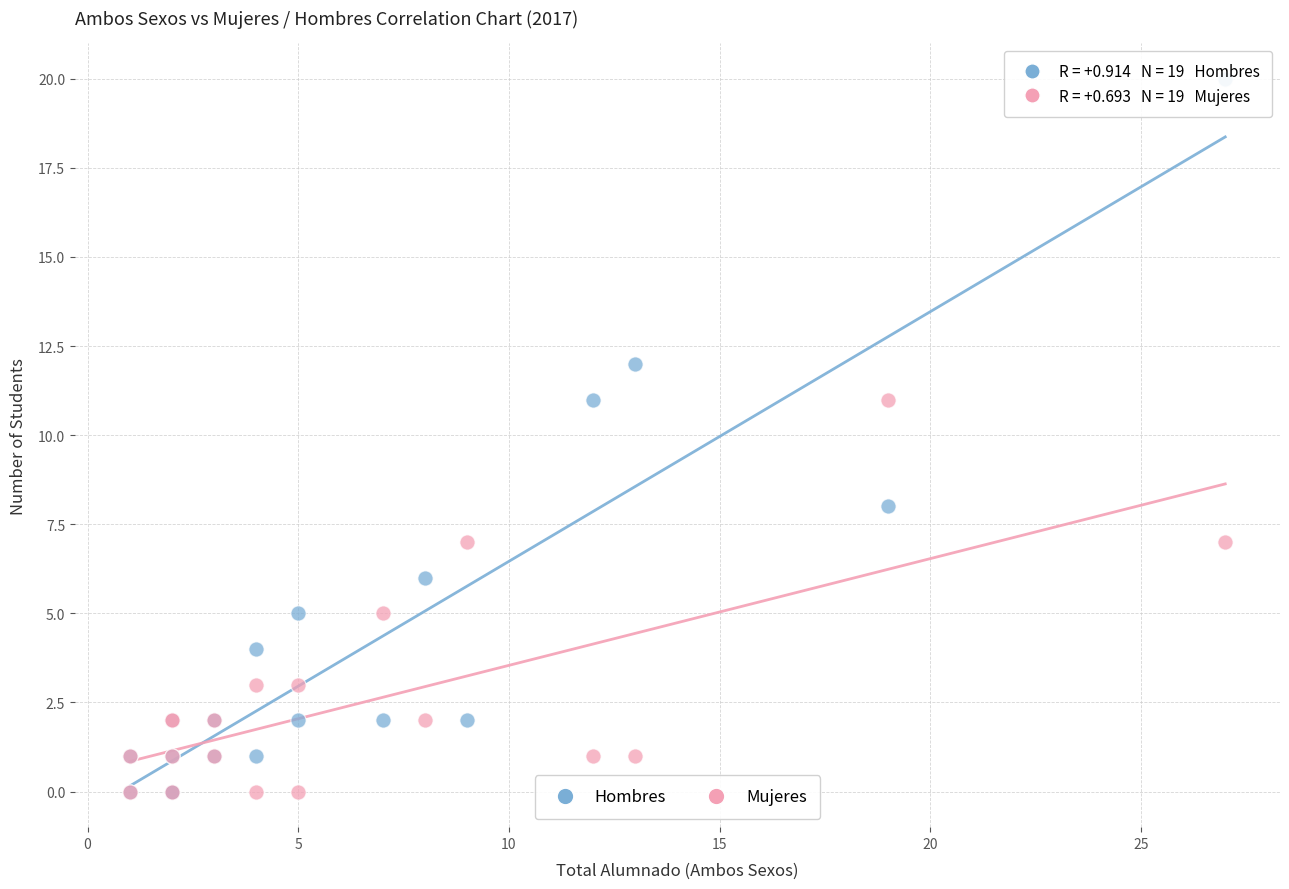

Which series has the widest spread of Y values?

Hombres